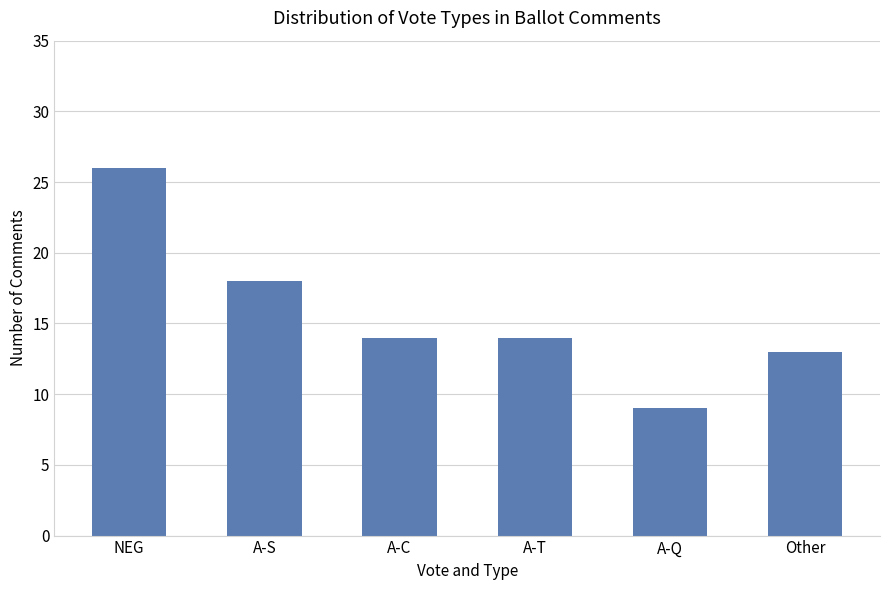

Reading left to right, what are all the values shown in this chart?

NEG=26	A-S=18	A-C=14	A-T=14	A-Q=9	Other=13